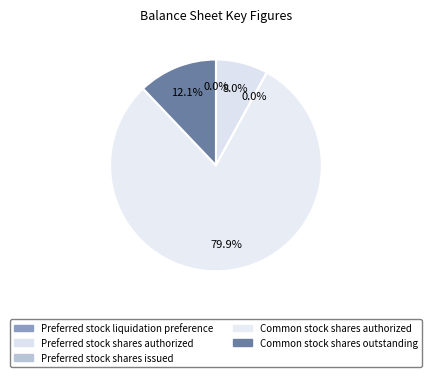

What is the smallest slice in the pie chart?

Preferred stock shares issued